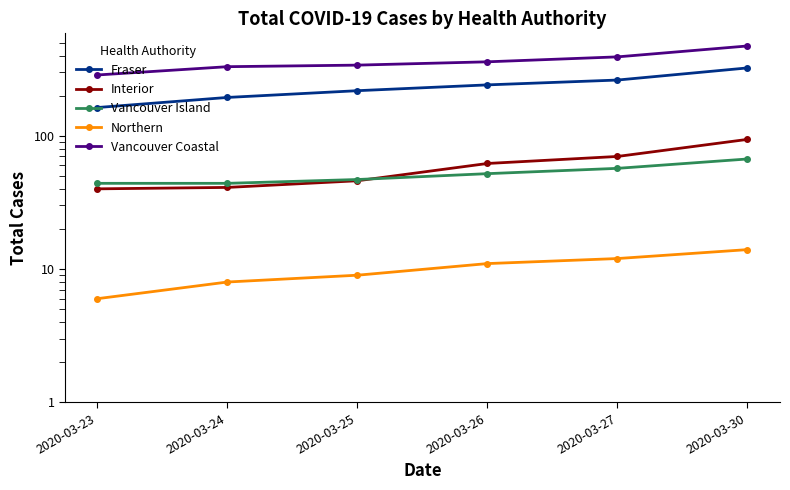

Does the chart have visible grid lines?

No